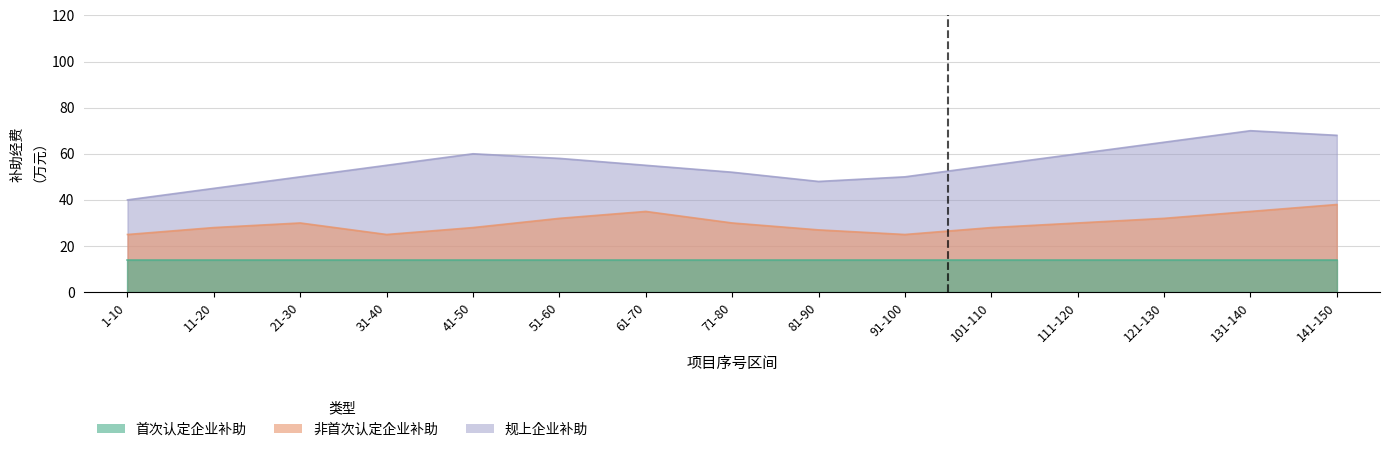

Which series has the largest range (max minus min)?

规上企业补助